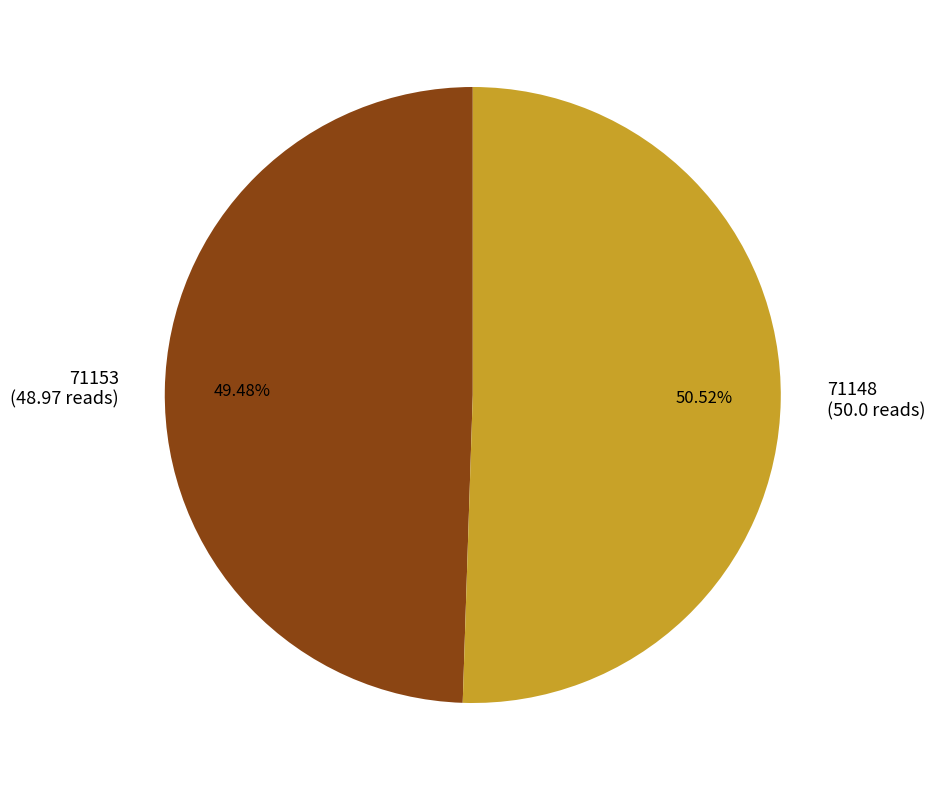

Which has a higher value, 71153 (48.97 reads) or 71148 (50.0 reads)?

71148 (50.0 reads)